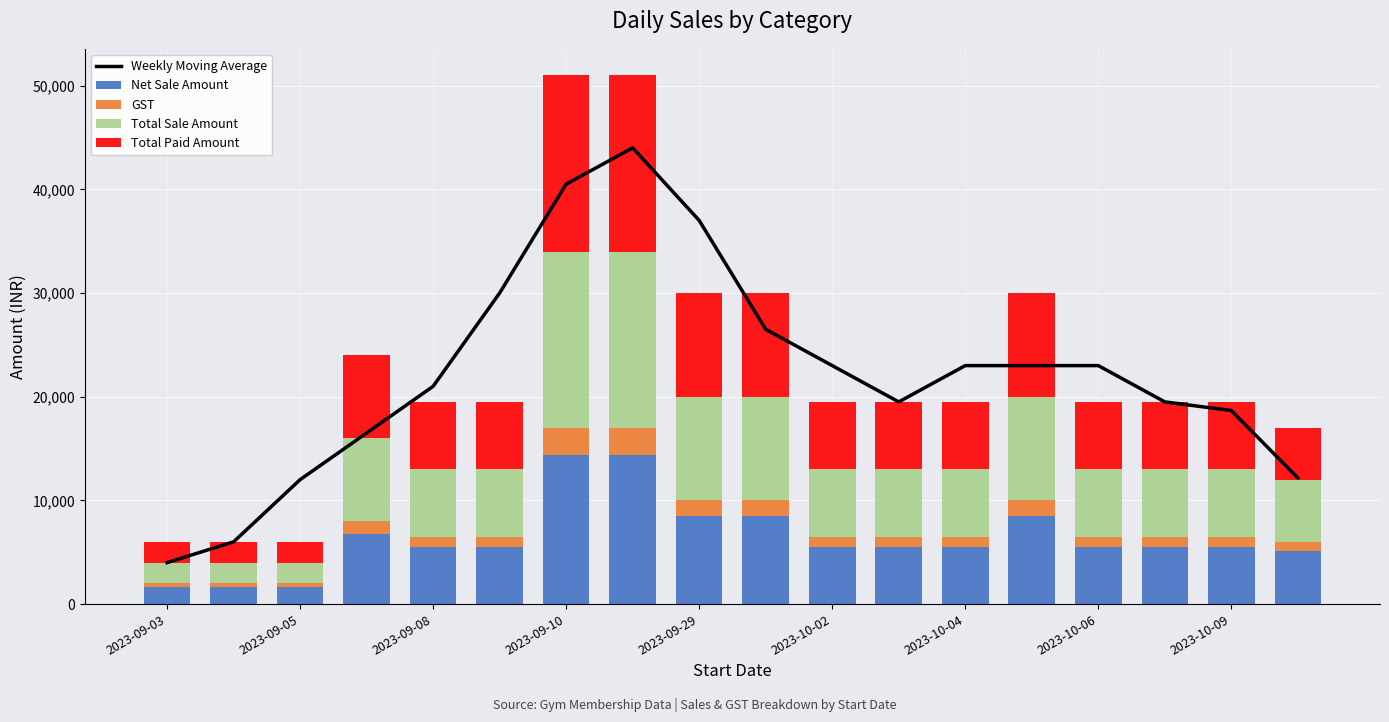

At which category does the chart reach its minimum across all series?

2023-09-03